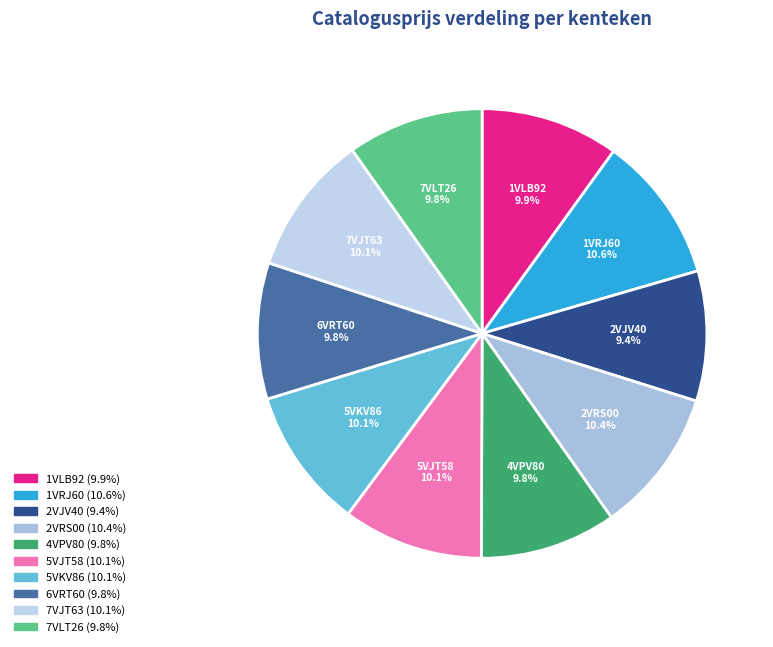

Is the sum of 5VJT58 and 7VJT63 greater than half?

No